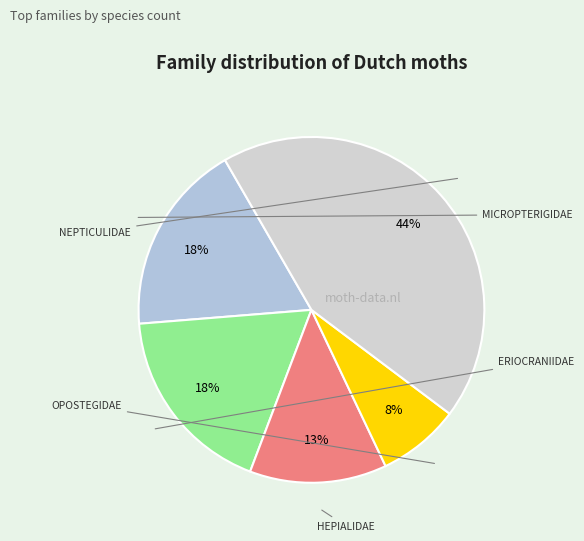

Which category has the smallest portion of the pie?

OPOSTEGIDAE